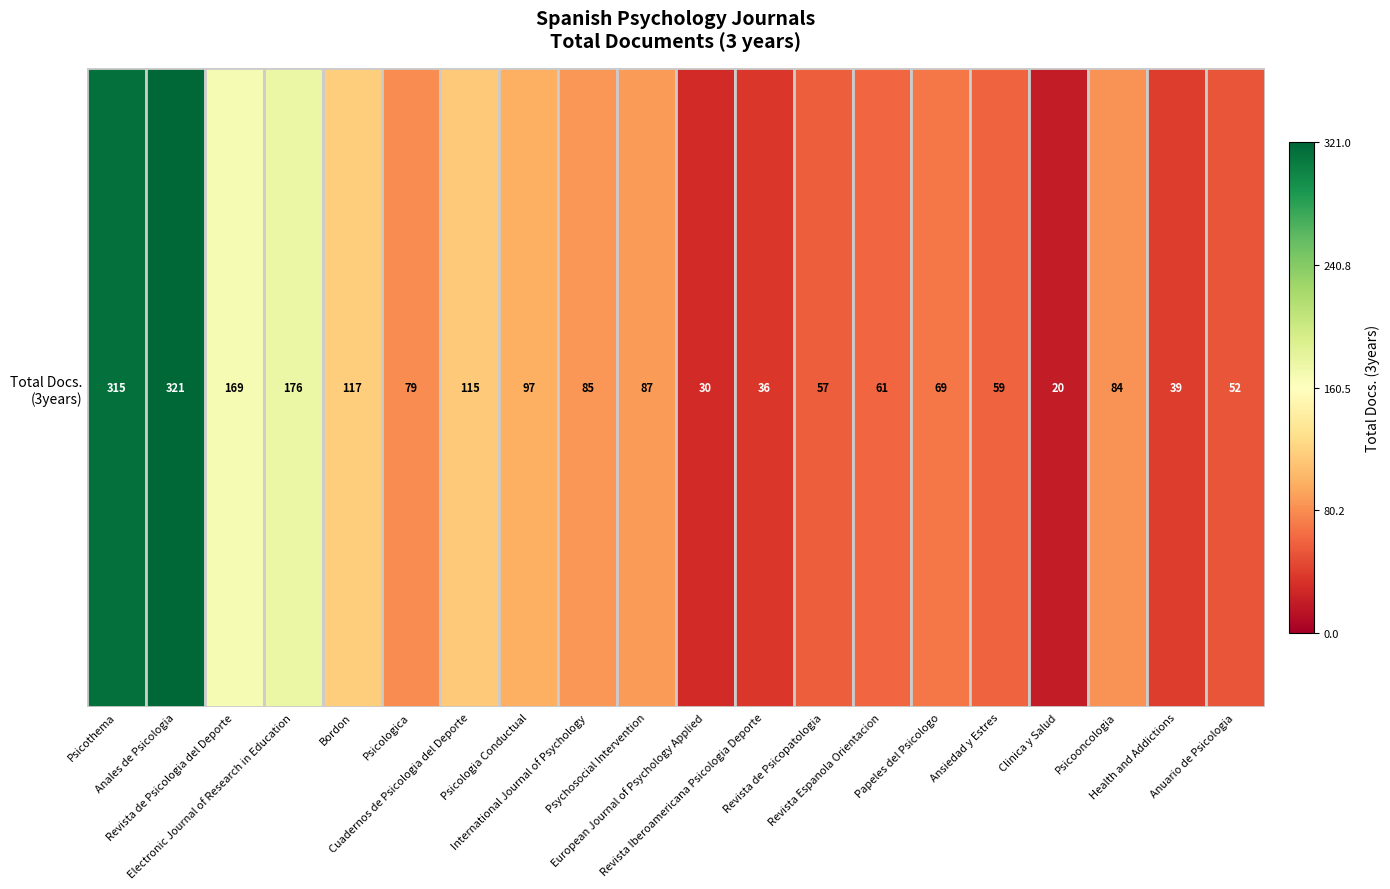

Is it true that the value at Revista Iberoamericana Psicologia Deporte is 36?

True